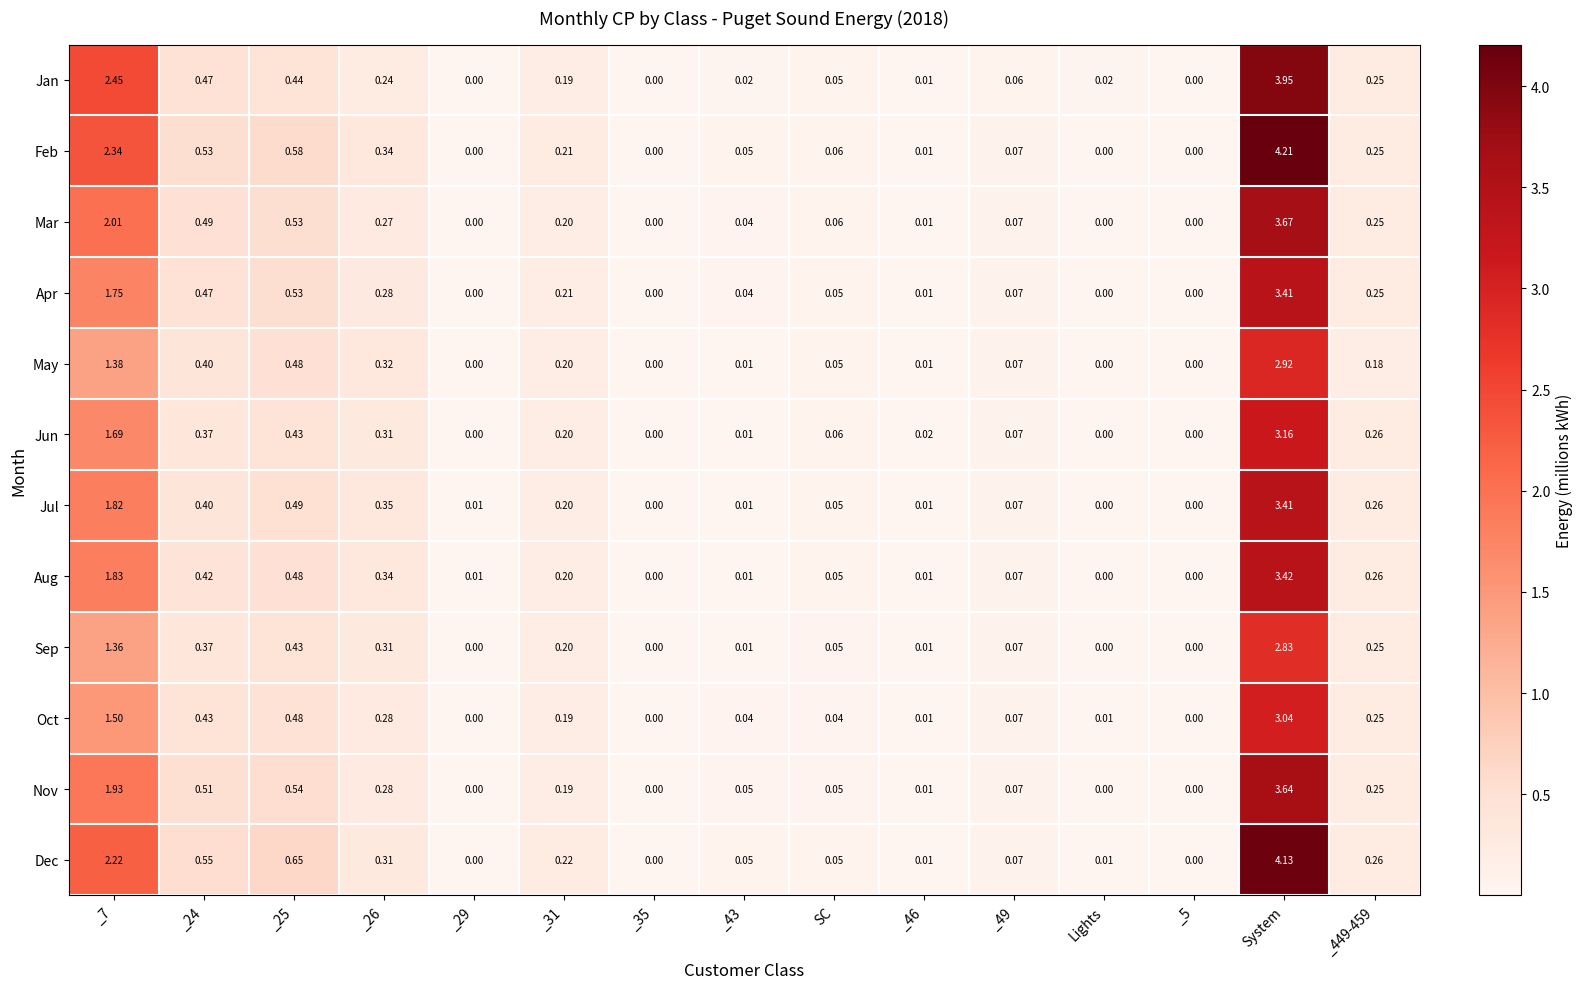

At which label does Mar reach its peak?

System